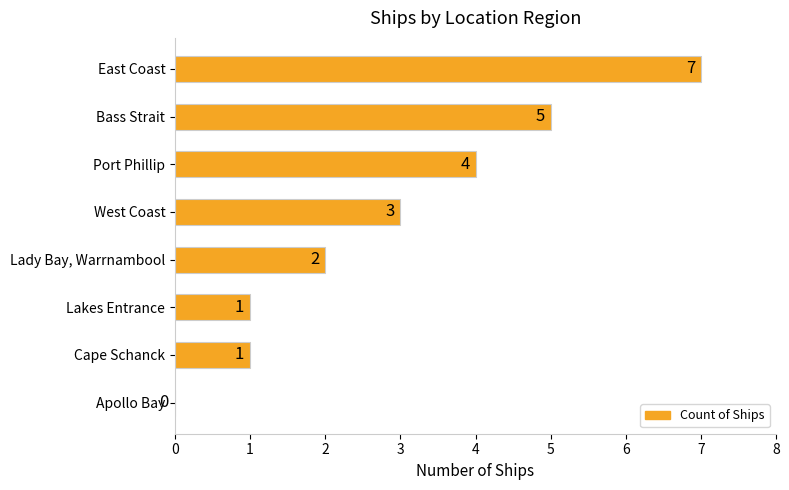

What is the ratio of the value at Port Phillip to the value at East Coast?

0.6